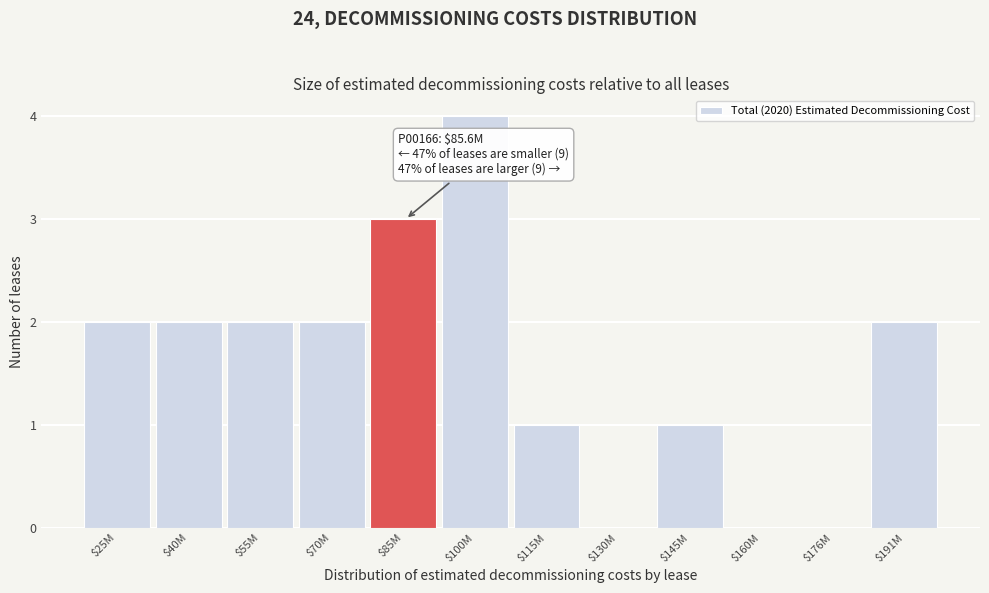

What is the sum of all values?

19